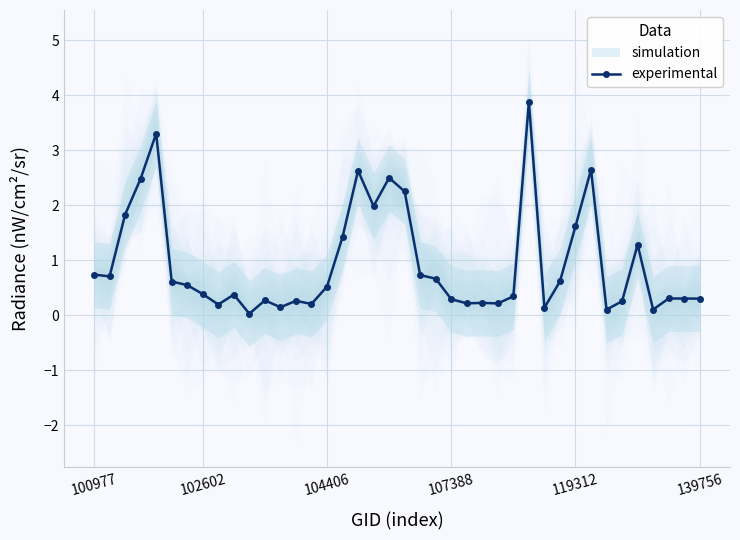

True or false: experimental has more than 0 points higher than both neighbors.

True